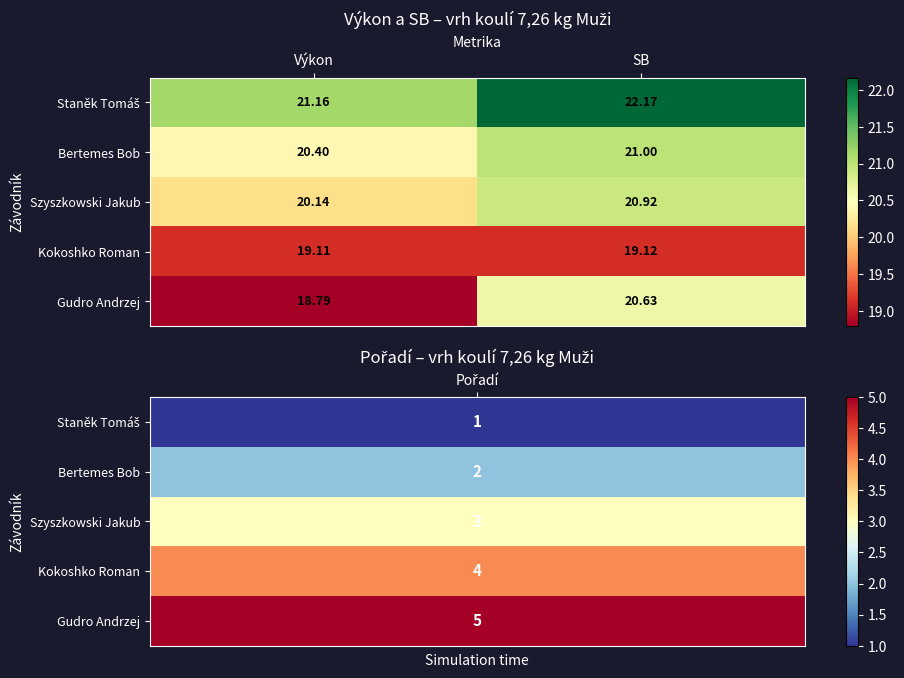

At which label is Kokoshko Roman closest to 19?

Výkon